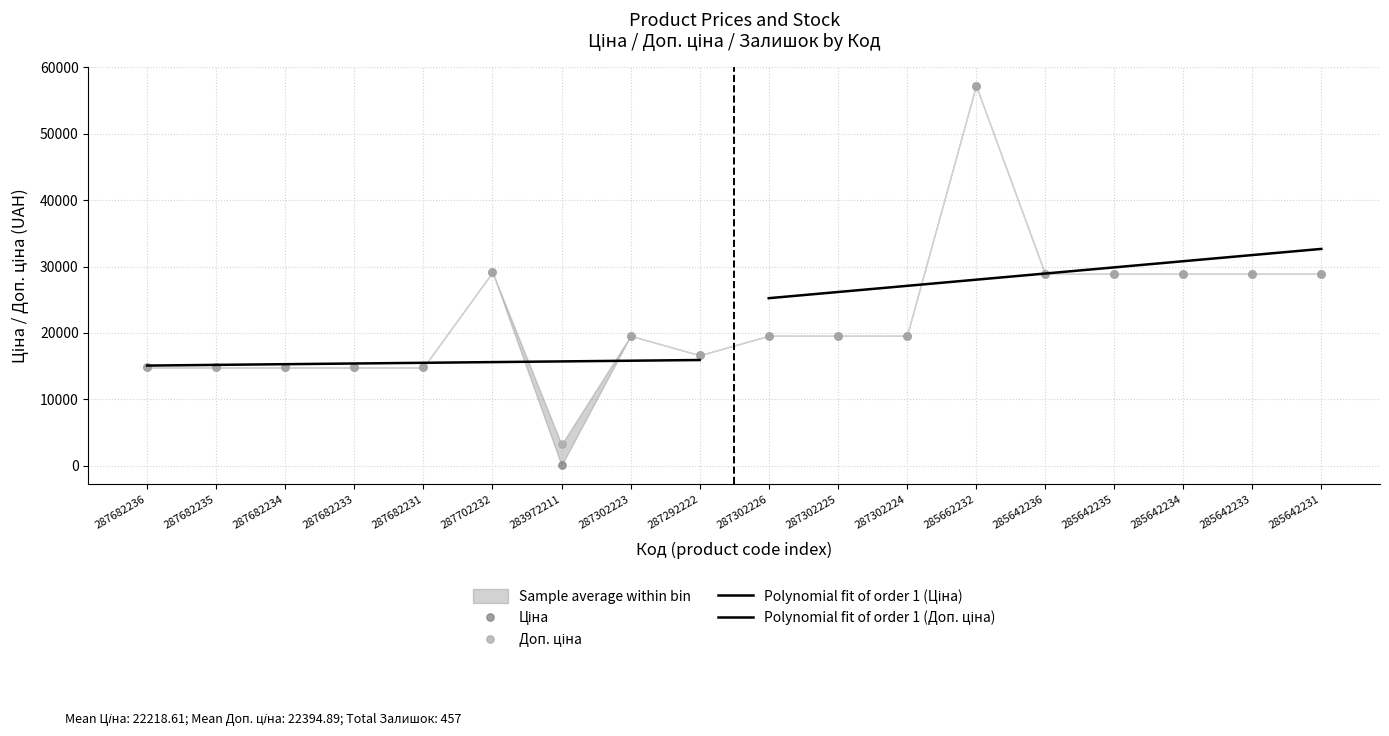

Which series contains the highest Y value?

Ціна